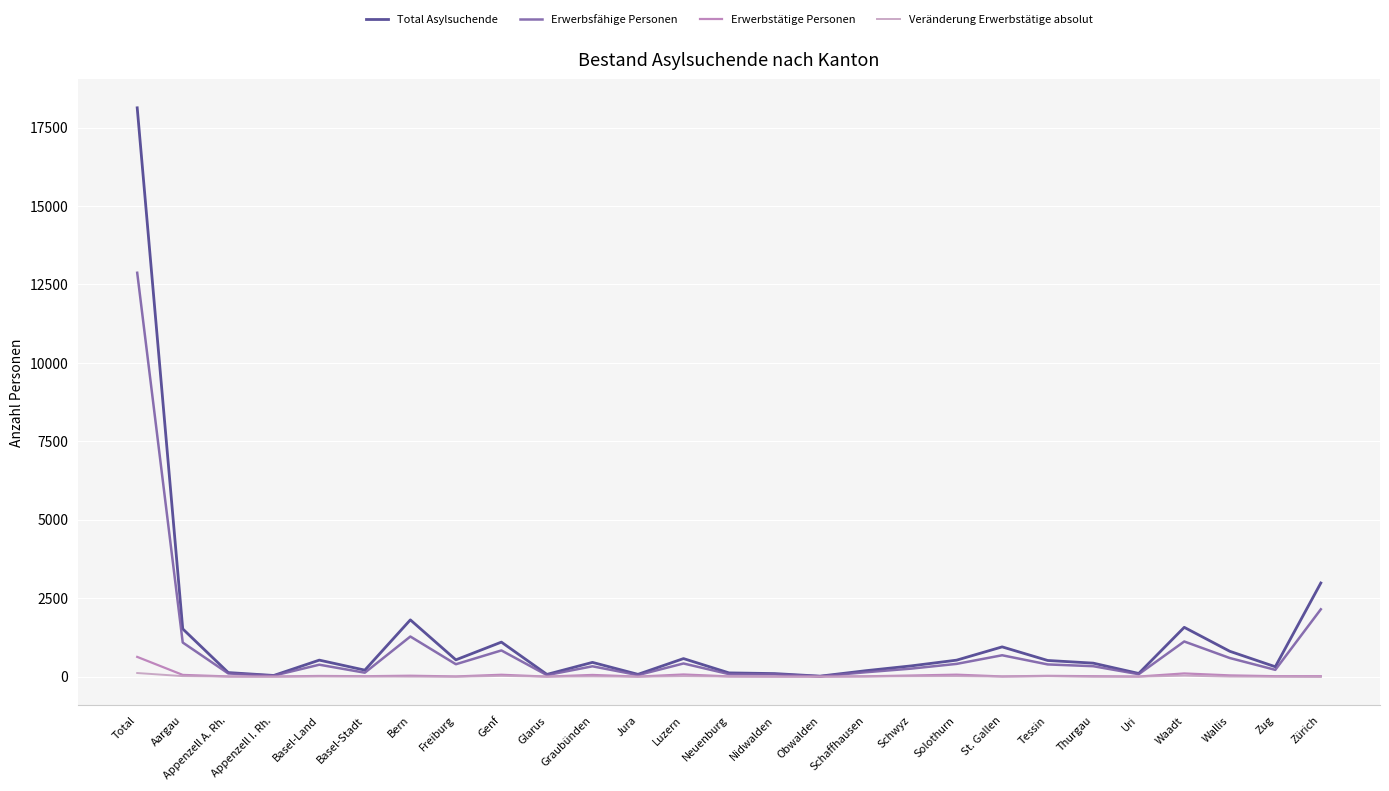

How many lines are shown in the chart?

4